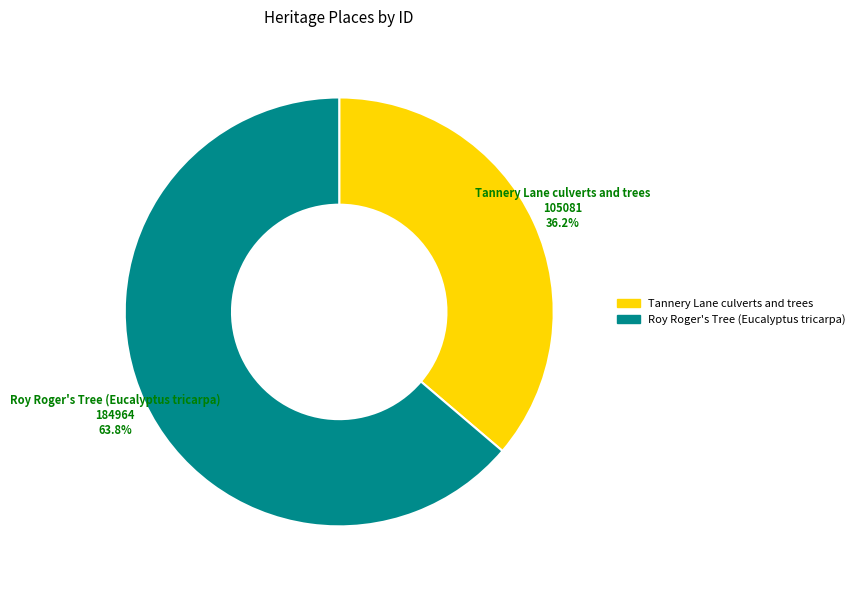

To the nearest percent, what percentage of the pie is Tannery Lane culverts and trees?

36%